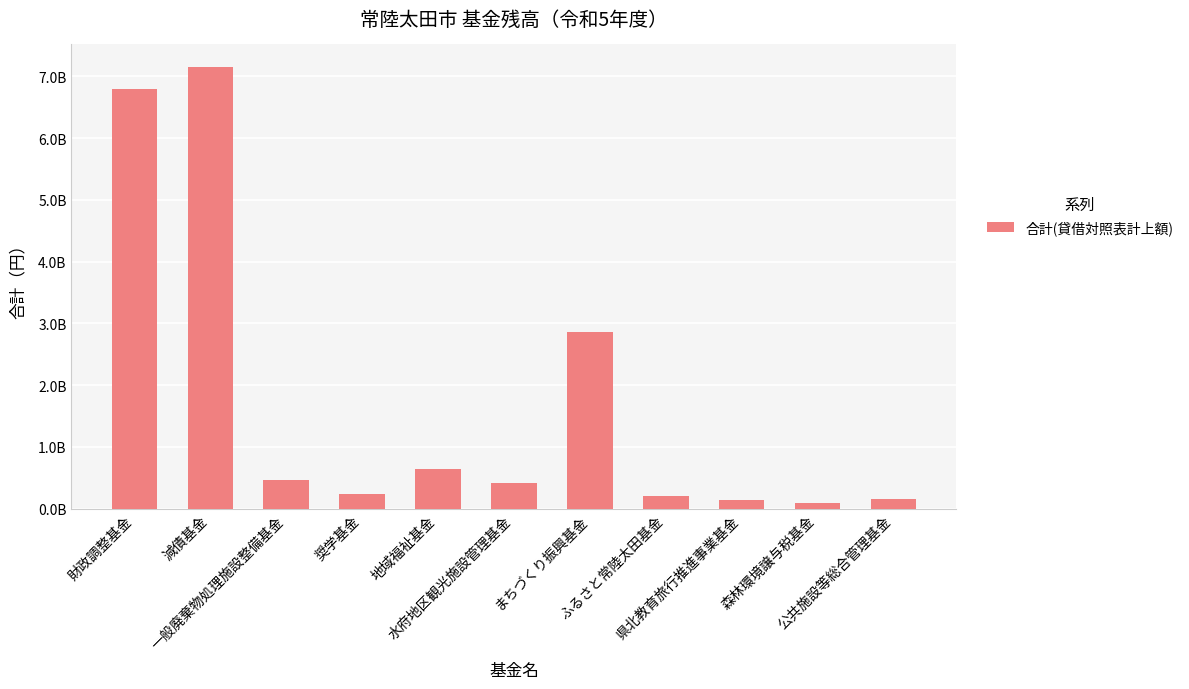

List the labels in order of value, smallest first.

森林環境譲与税基金, 県北教育旅行推進事業基金, 公共施設等総合管理基金, ふるさと常陸太田基金, 奨学基金, 水府地区観光施設管理基金, 一般廃棄物処理施設整備基金, 地域福祉基金, まちづくり振興基金, 財政調整基金, 減債基金